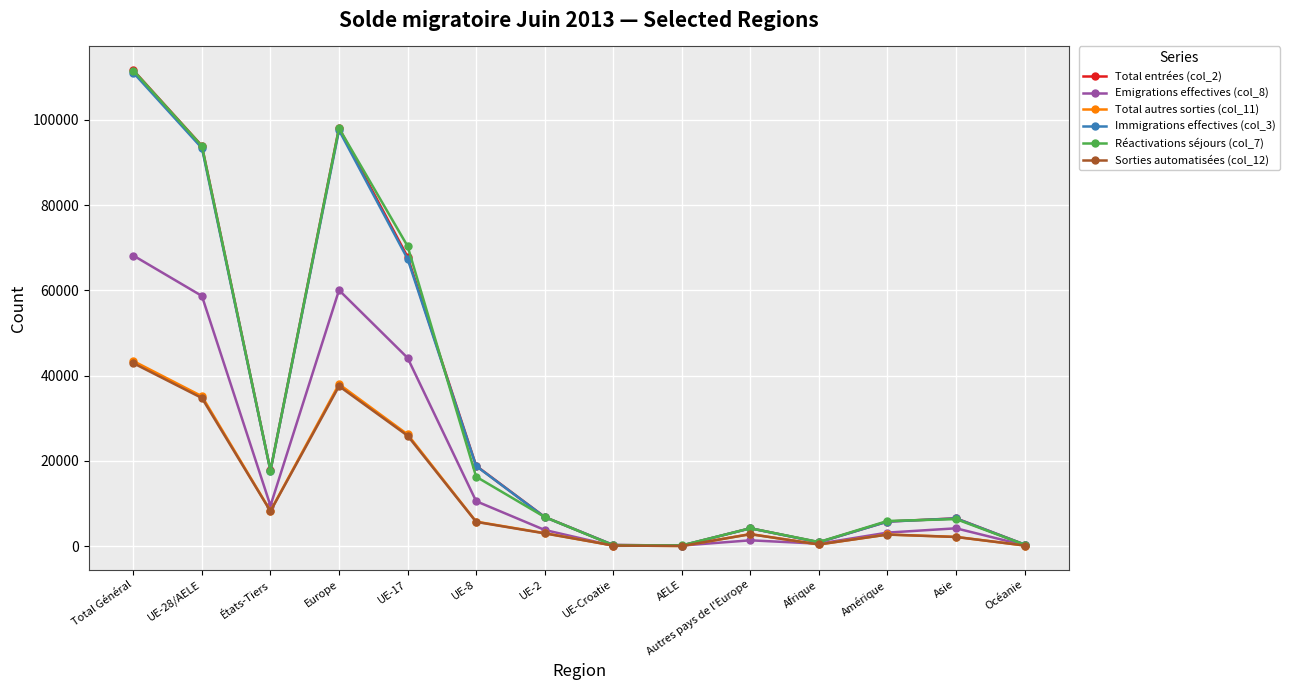

What is the difference between the maximum and minimum values in the Réactivations séjours (col_7) series?

111388